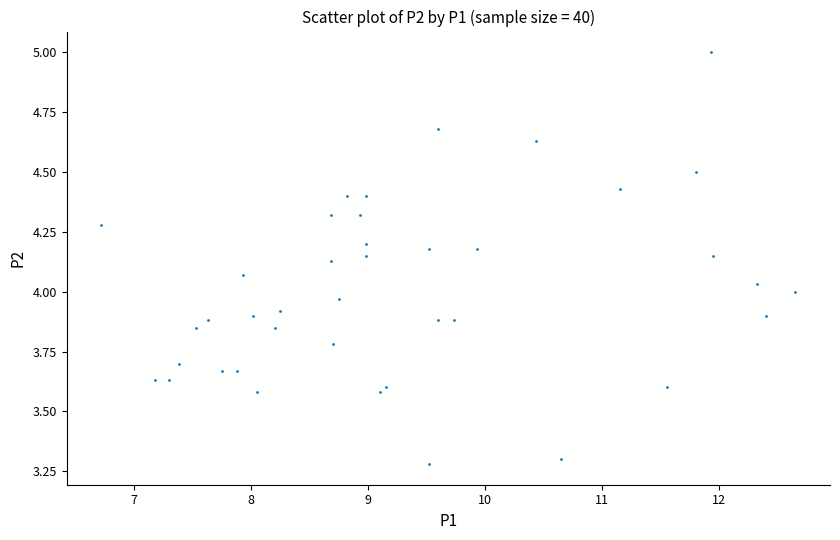

What is the range of X values (max minus min)?

5.9